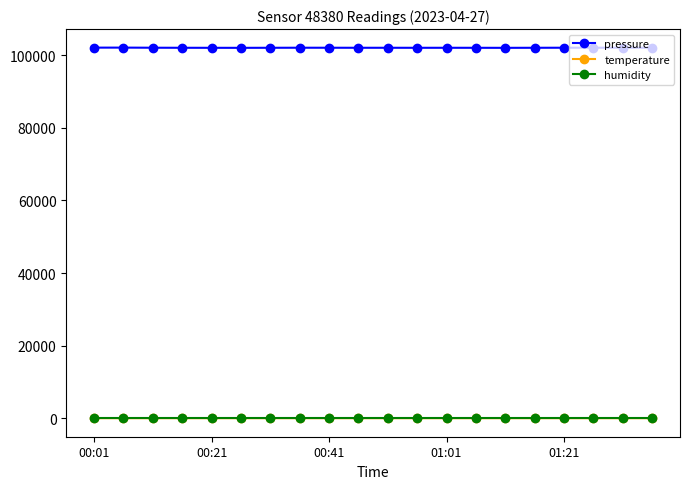

At how many categories does at least one series exceed 51879?

20